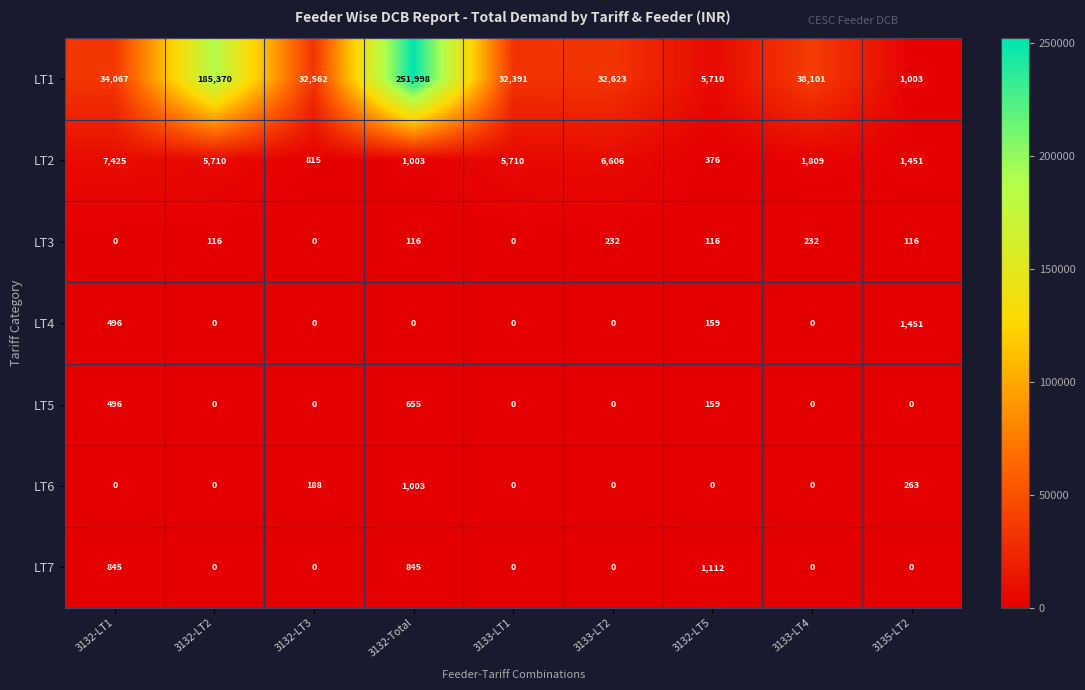

How many data points in LT1 are less than 32623?

4